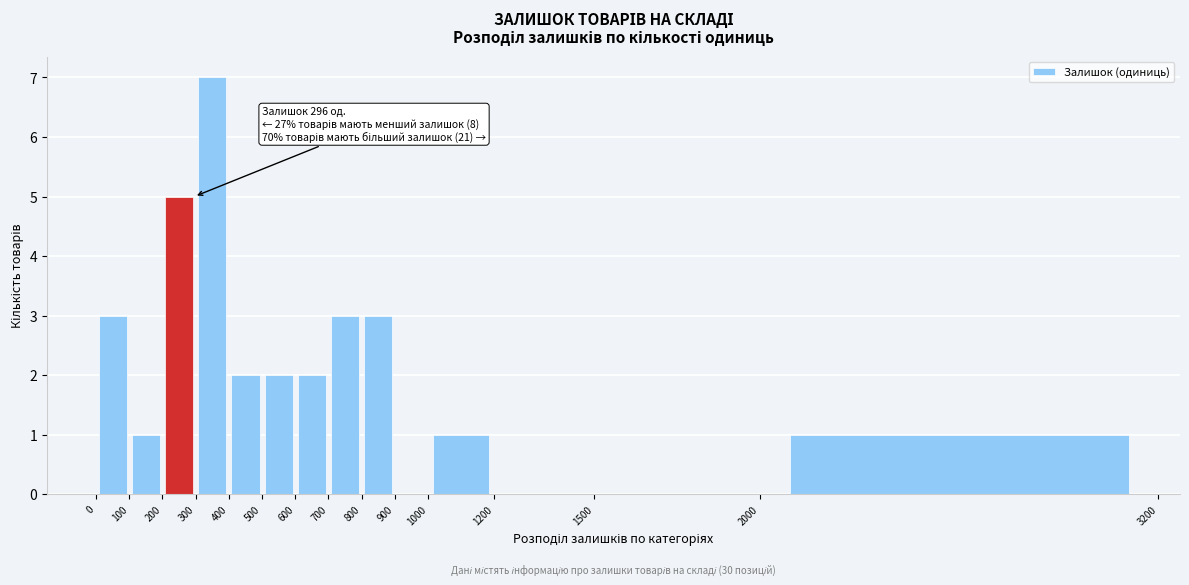

Over which range of the x-axis is the bar tallest?

300 to 400